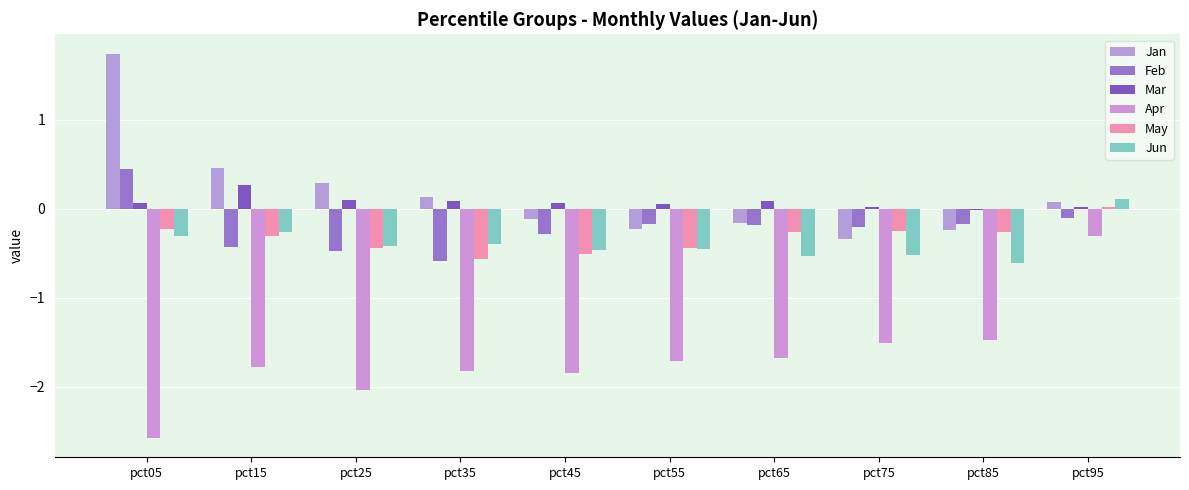

What is the minimum value shown in the chart?

-2.6